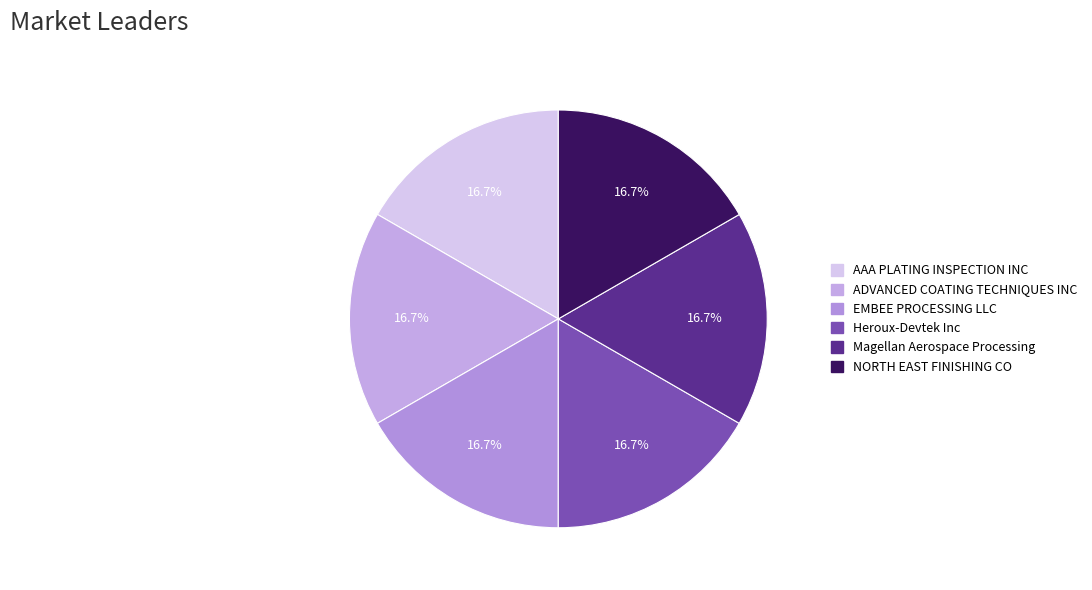

To the nearest percent, what portion does NORTH EAST FINISHING CO represent?

17%